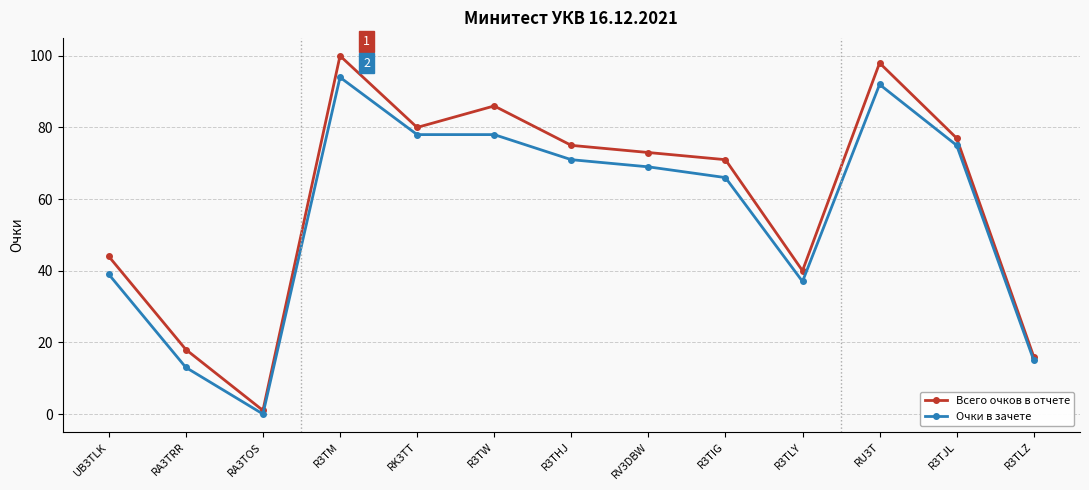

Is it true that Всего очков в отчете equals 9 at RA3TRR?

False